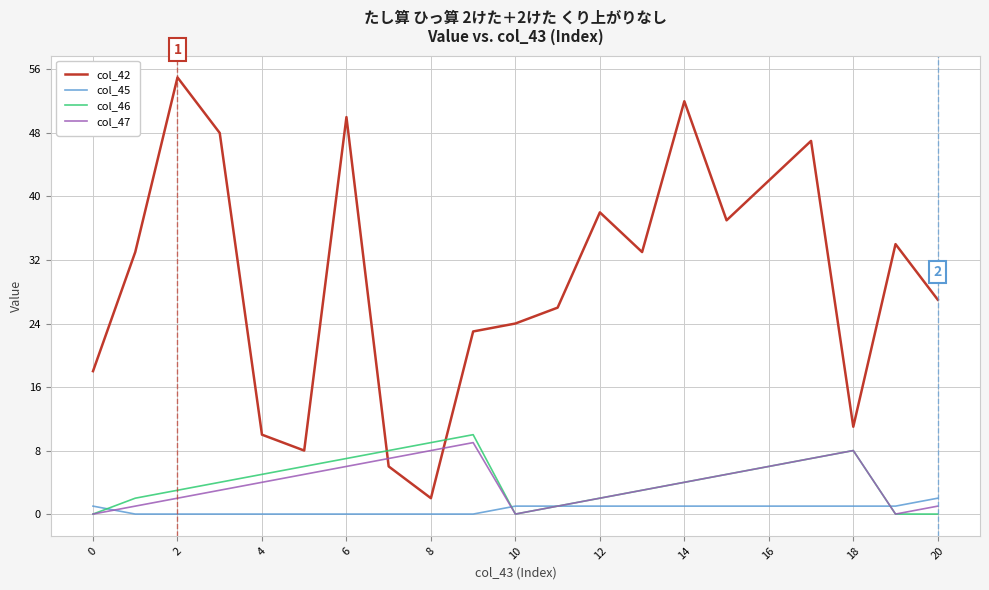

Which series has the widest spread of values?

col_42